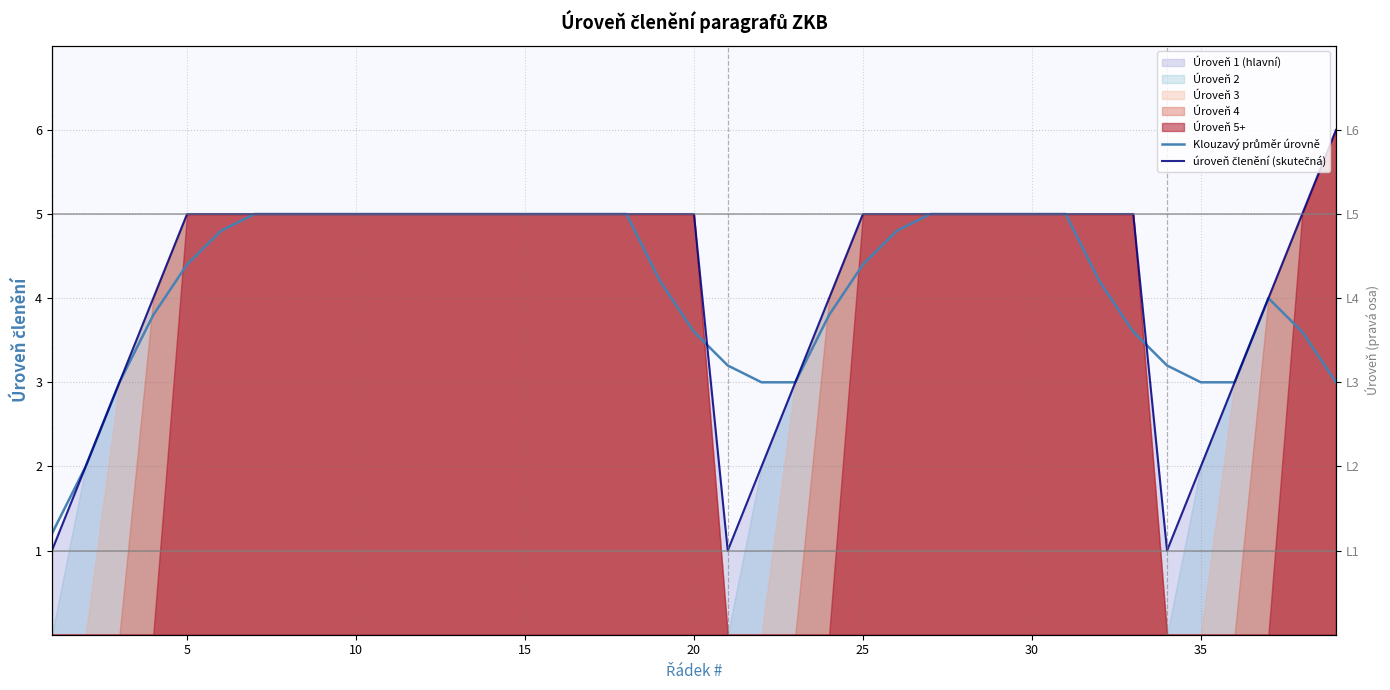

Is the value of úroveň členění (skutečná) at 11 greater than the value of Klouzavý průměr úrovně at 12?

No